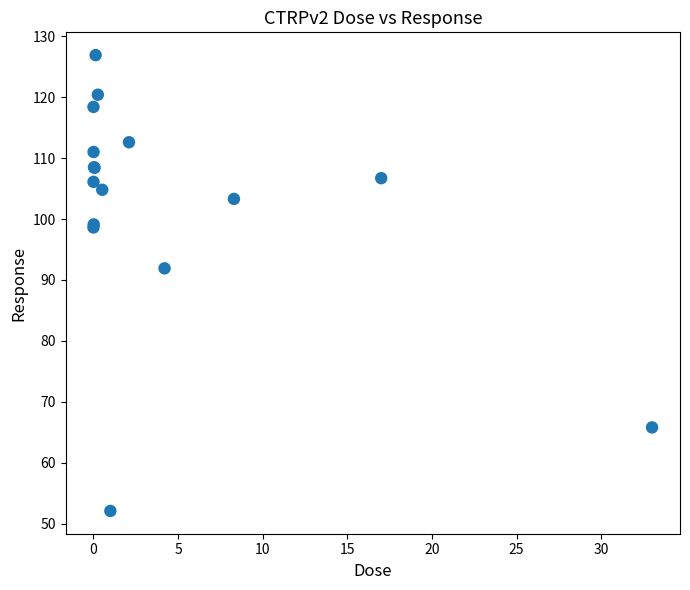

What Y value in the scatter plot is closest to 89?

91.9